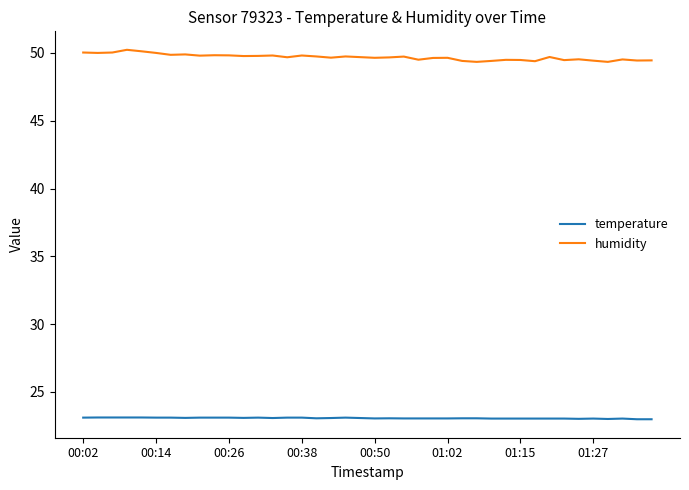

What is the average value of the temperature series?

23.1